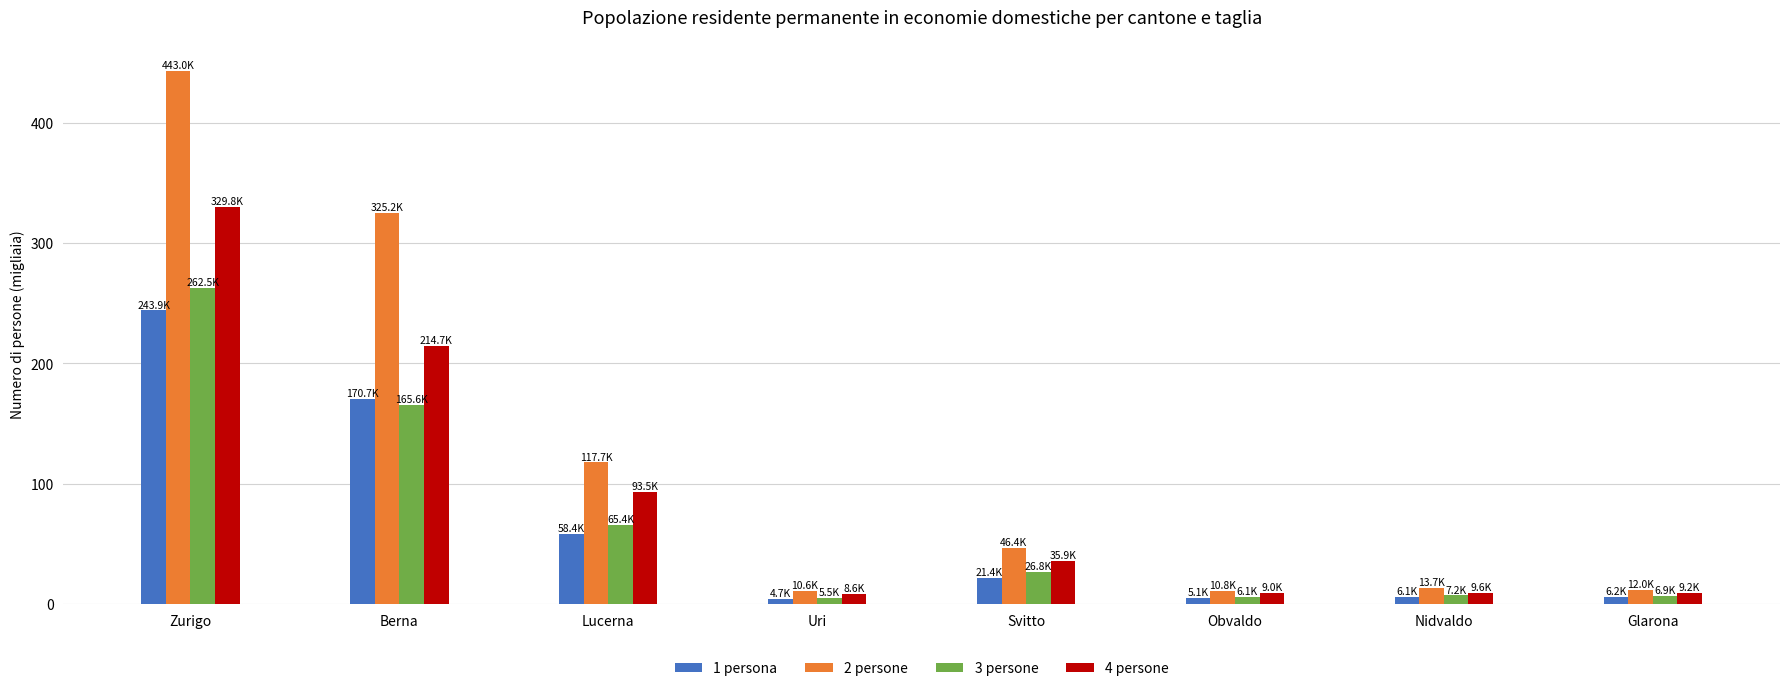

The 4 persone series shows 9.6 at Nidvaldo. True or false?

True